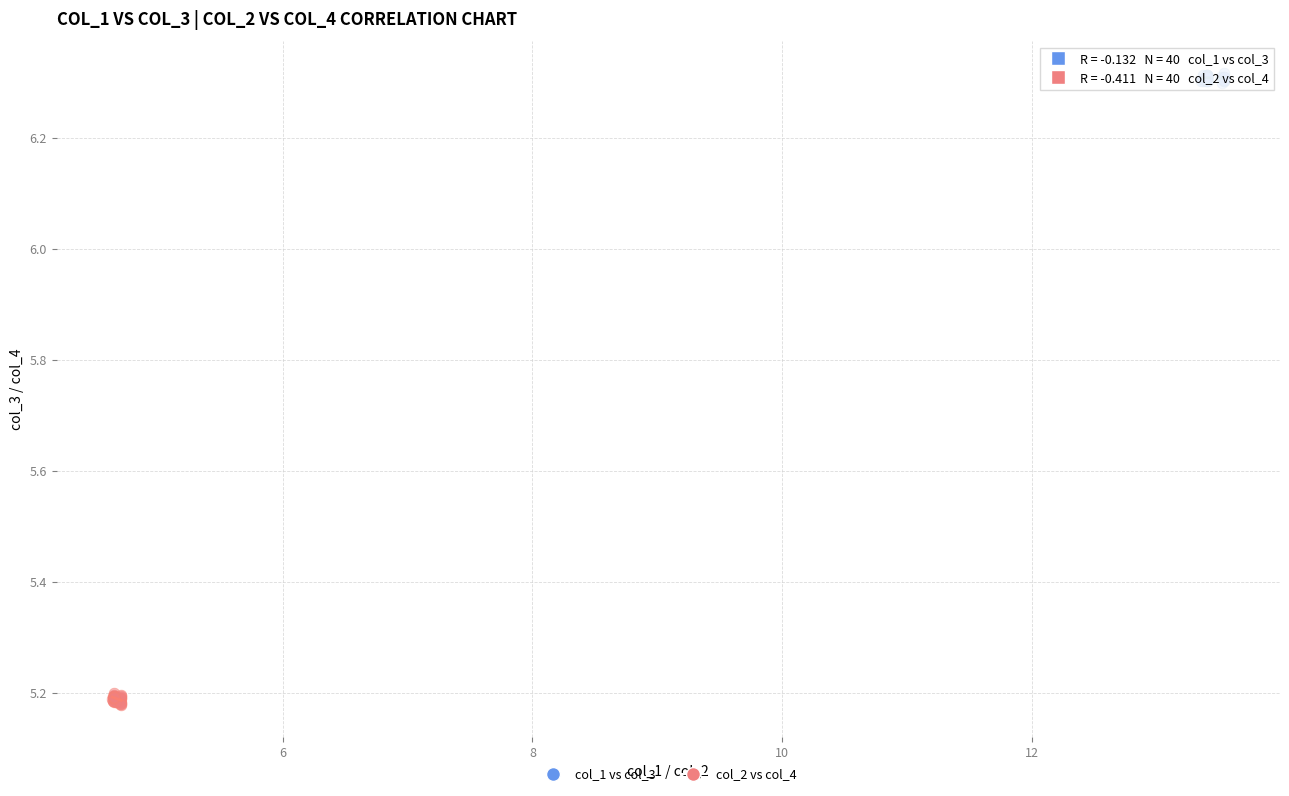

Which series reaches the maximum Y coordinate?

col_1 vs col_3